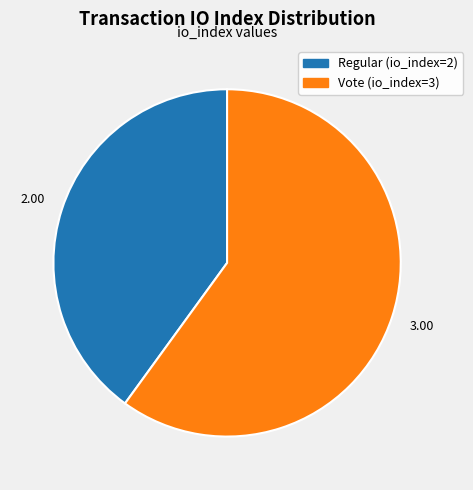

What is the ratio of the value at Vote (io_index=3) to the value at Regular (io_index=2)?

1.5